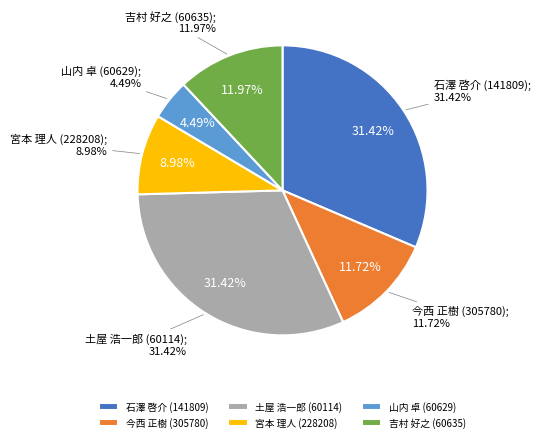

Which category has the smallest portion of the pie?

山内 卓 (60629)